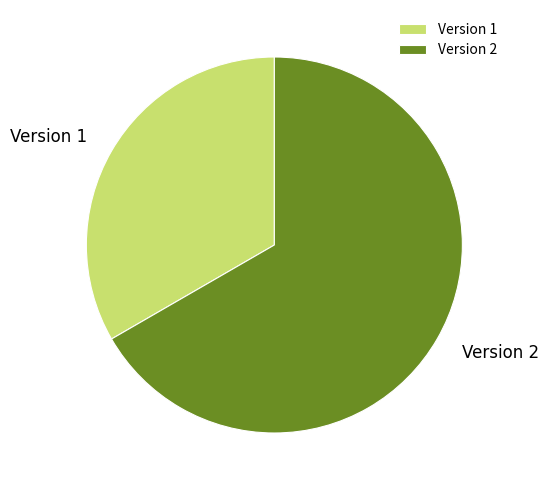

Rank the categories by value from lowest to highest.

Version 1, Version 2